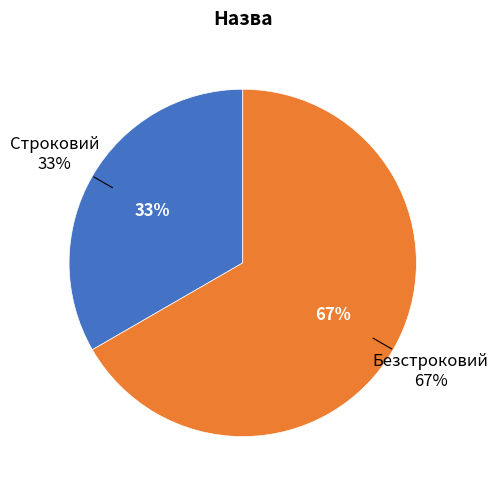

To the nearest percent, what is the combined percentage of Безстроковий and Строковий?

100%